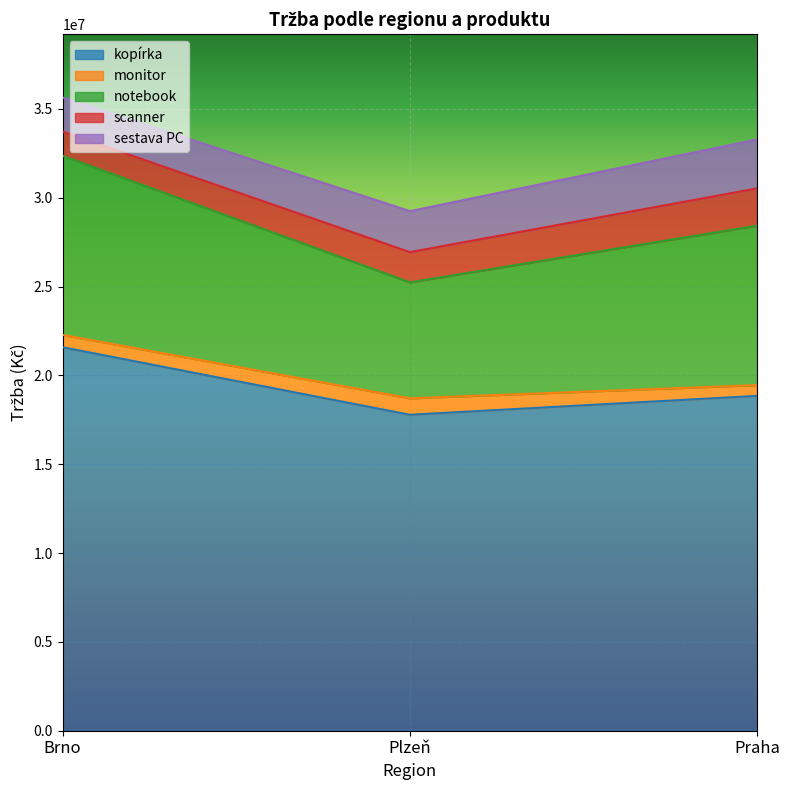

At Plzeň, list the series in order from smallest to largest.

monitor, scanner, sestava PC, notebook, kopírka